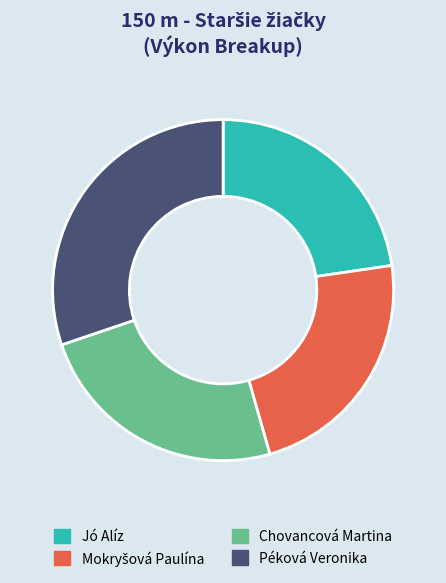

Which category has the biggest portion of the pie?

Péková Veronika